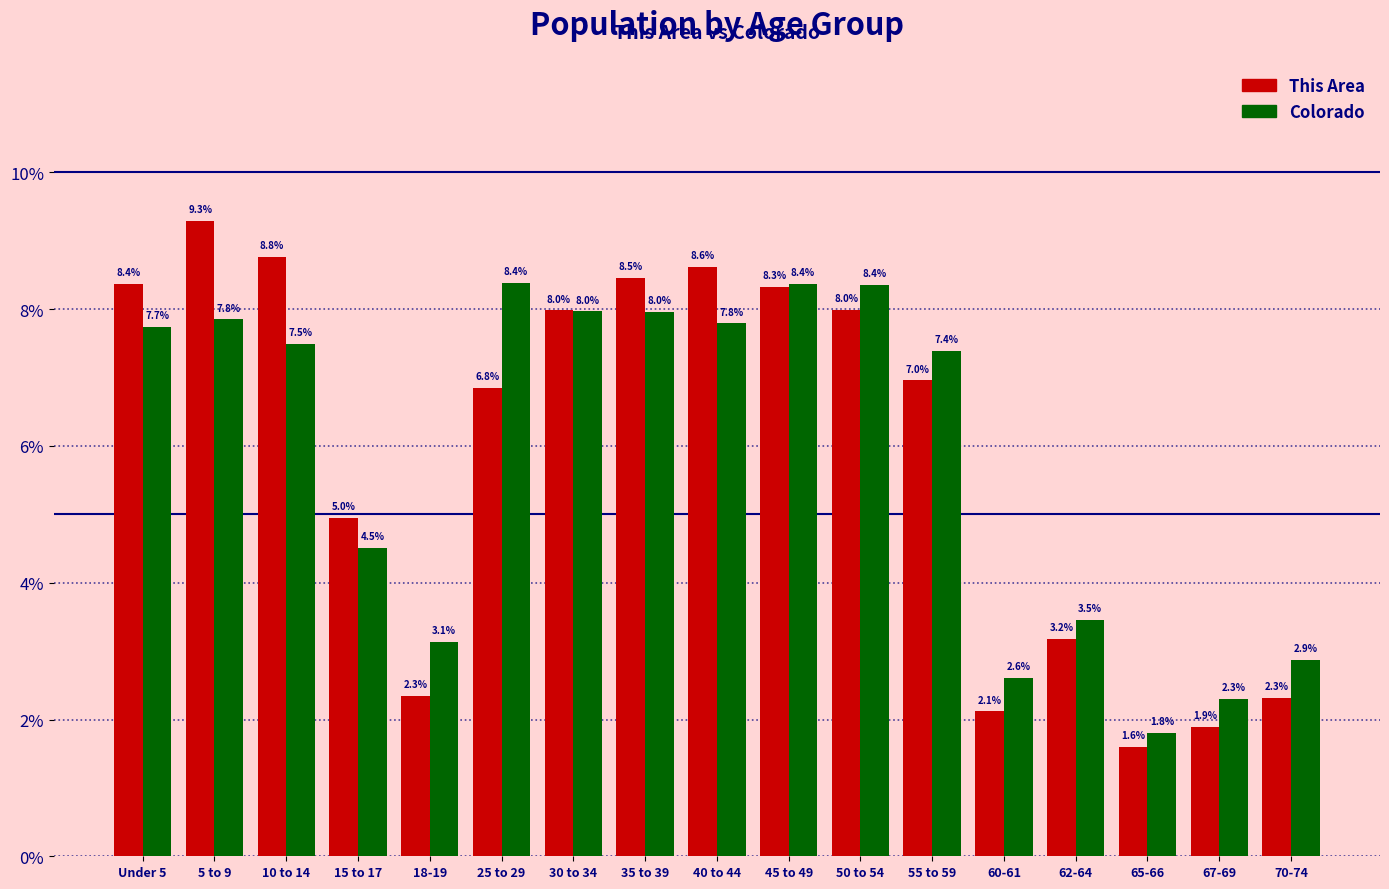

What is the sum of all Colorado values?

100.0